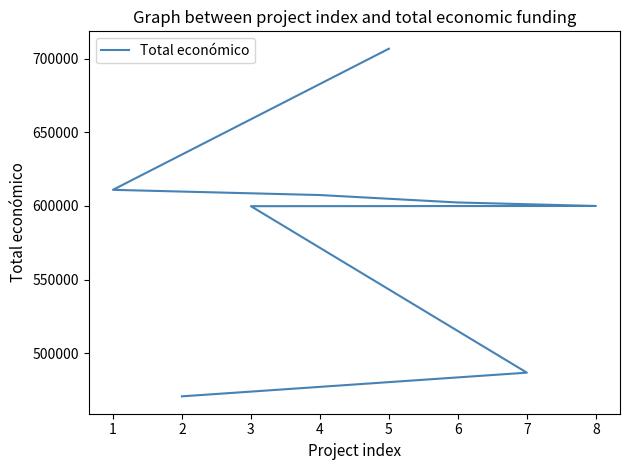

Read the value at 8.

599927.0